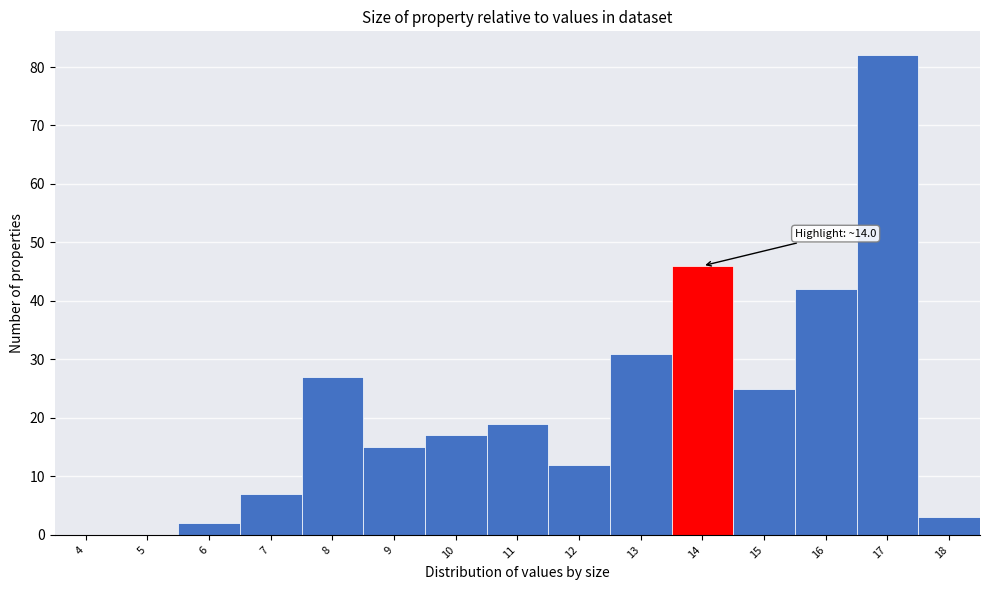

Reading right to left, list all the values displayed in this chart.

18=3	17=82	16=42	15=25	14=46	13=31	12=12	11=19	10=17	9=15	8=27	7=7	6=2	5=0	4=0